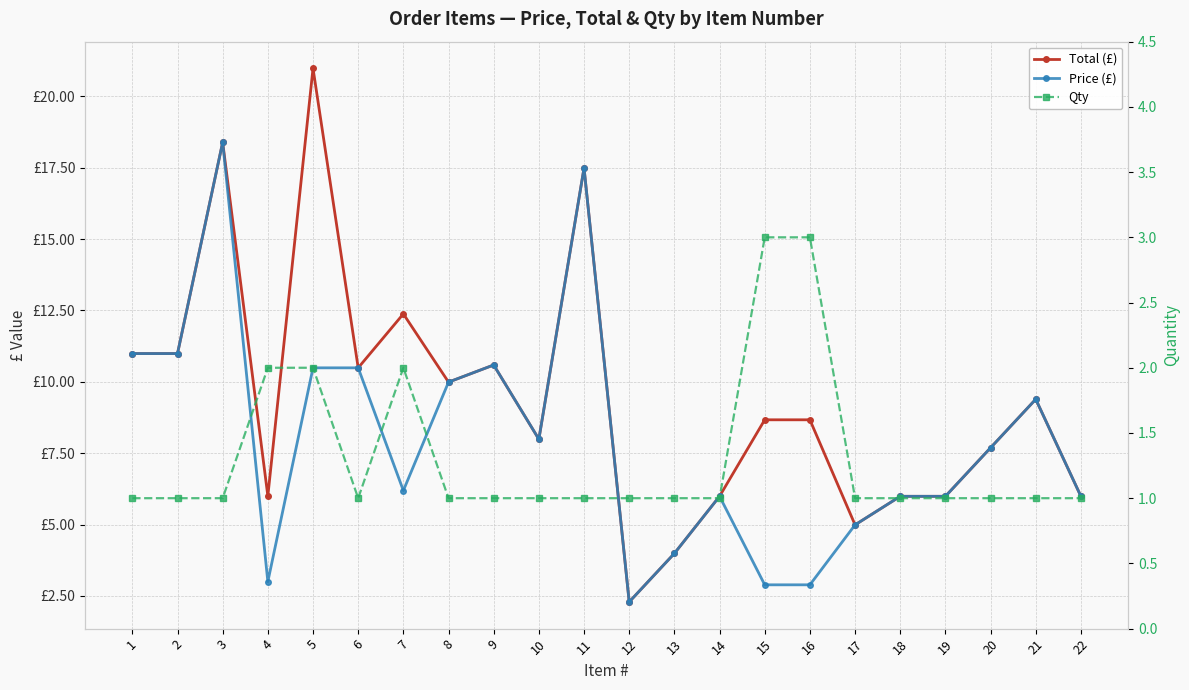

What is the difference between the second highest and minimum values in the Price (£) series?

15.2